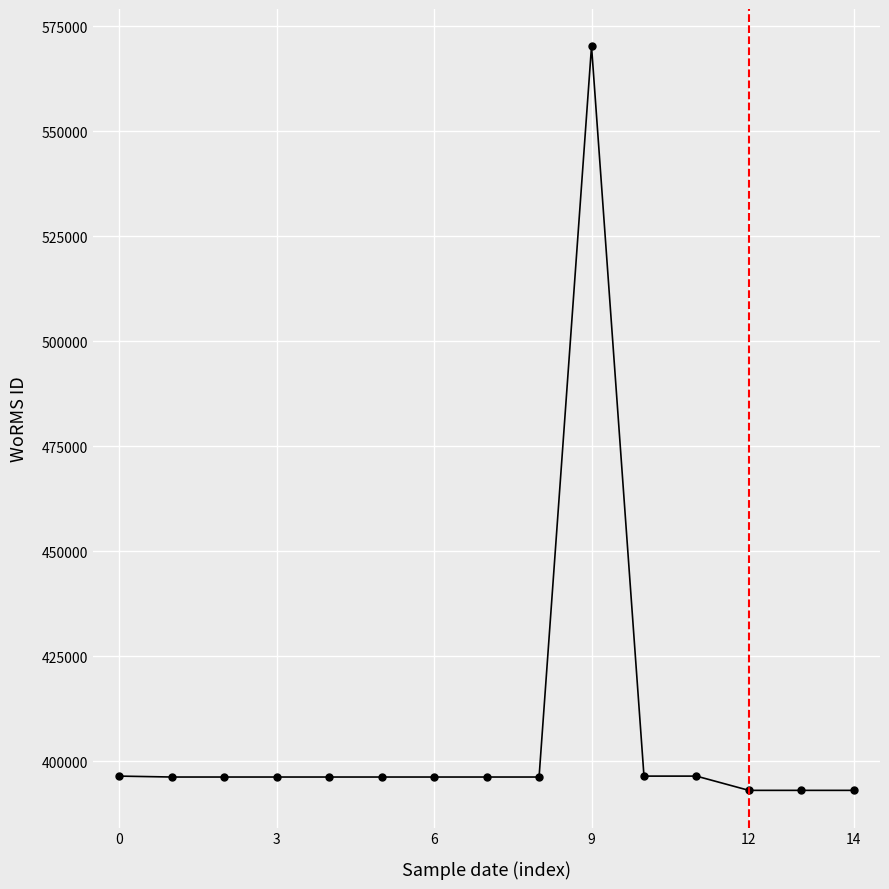

What is the average value?

407221